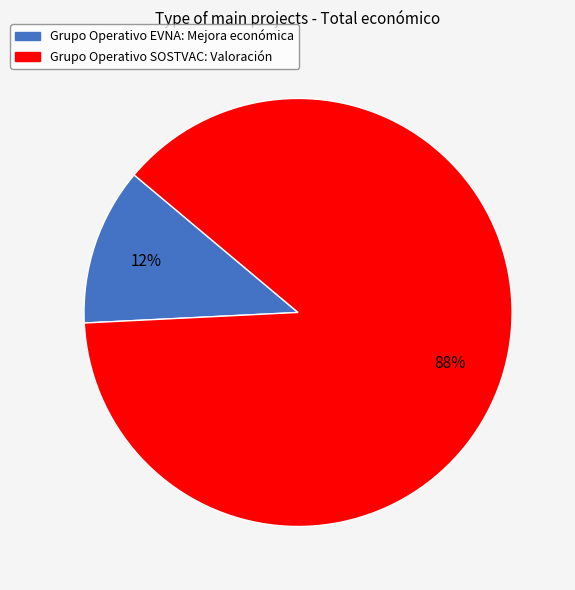

Do Grupo Operativo SOSTVAC: Valoración and Grupo Operativo EVNA: Mejora económica together represent more than half of the pie?

Yes